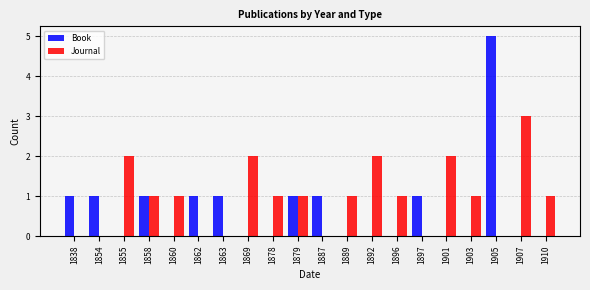

Count the Journal values in the range 0 to 2.

19